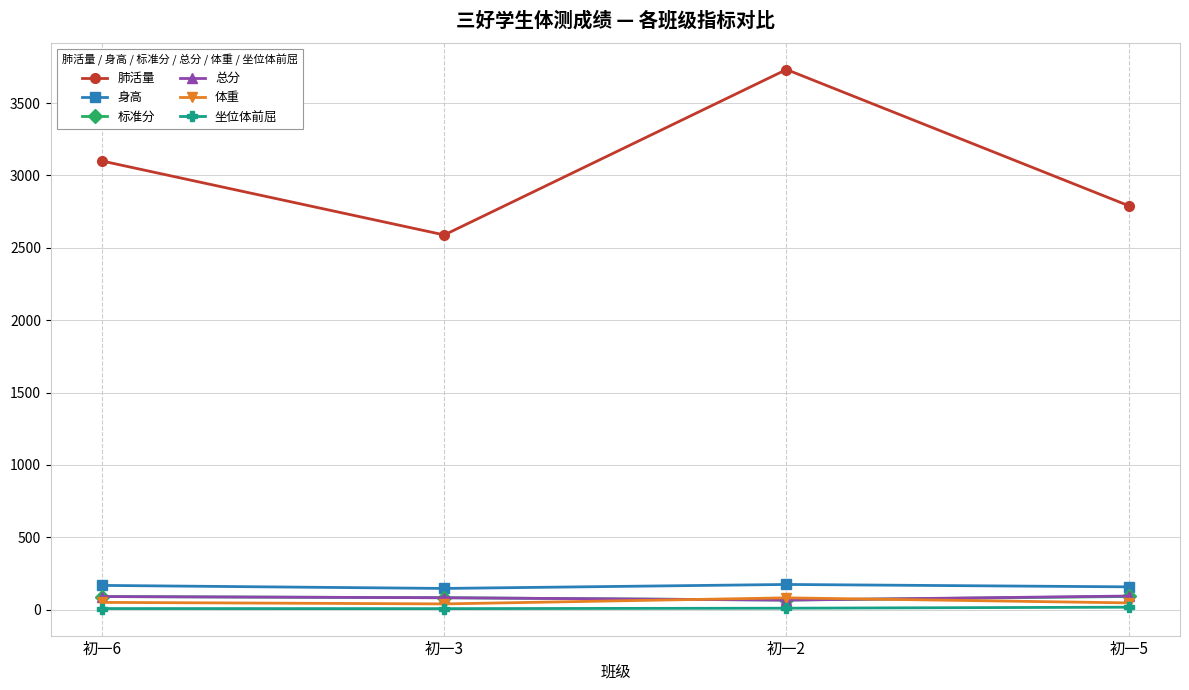

What is the total value across all series at 初一3?

2946.7